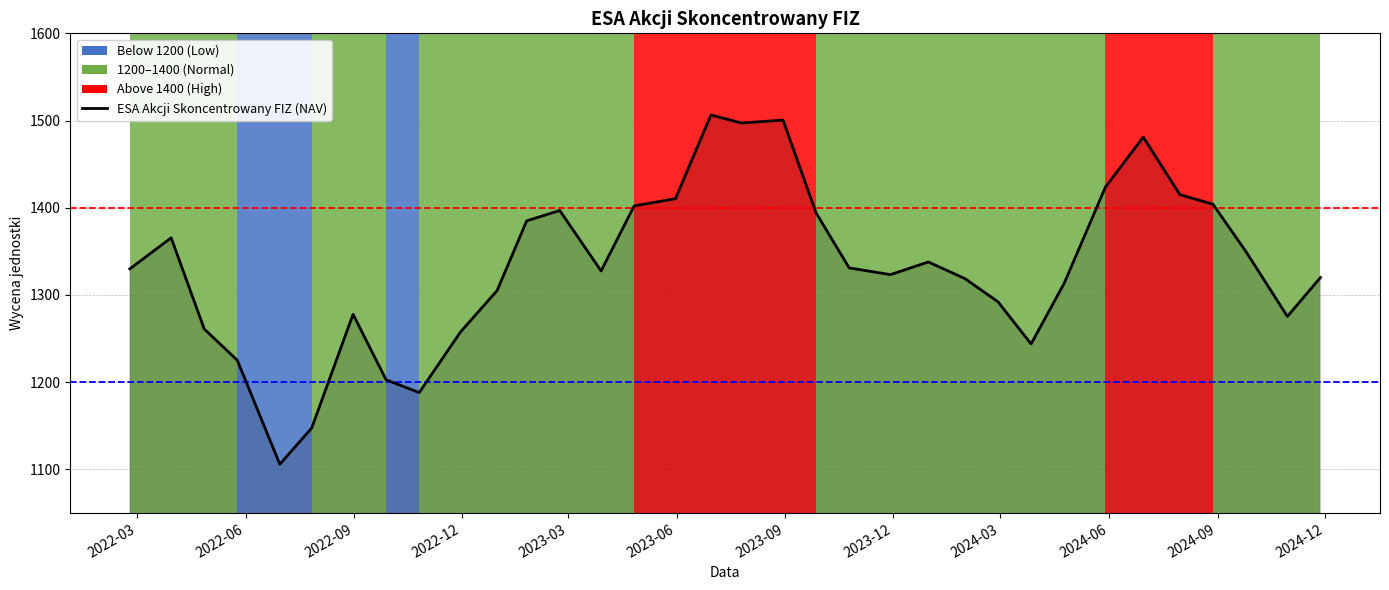

What is the maximum value shown in the chart?

1506.3